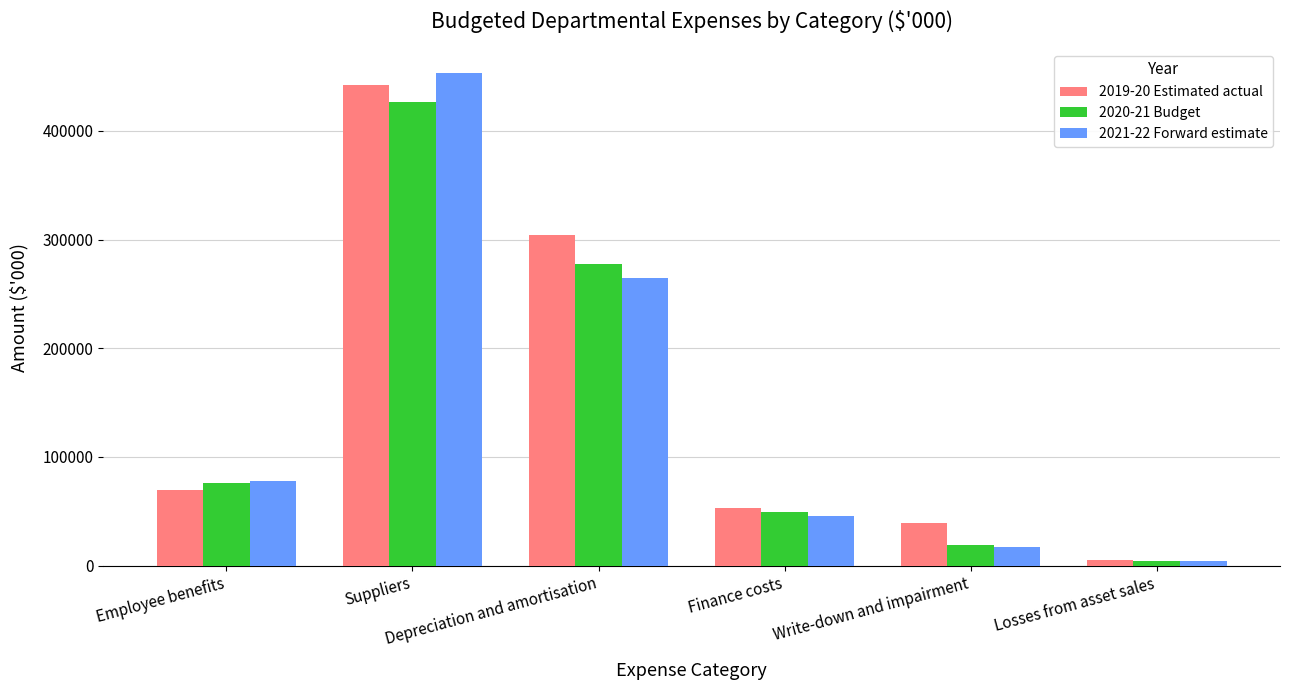

Which series has the largest total across all categories?

2019-20 Estimated actual